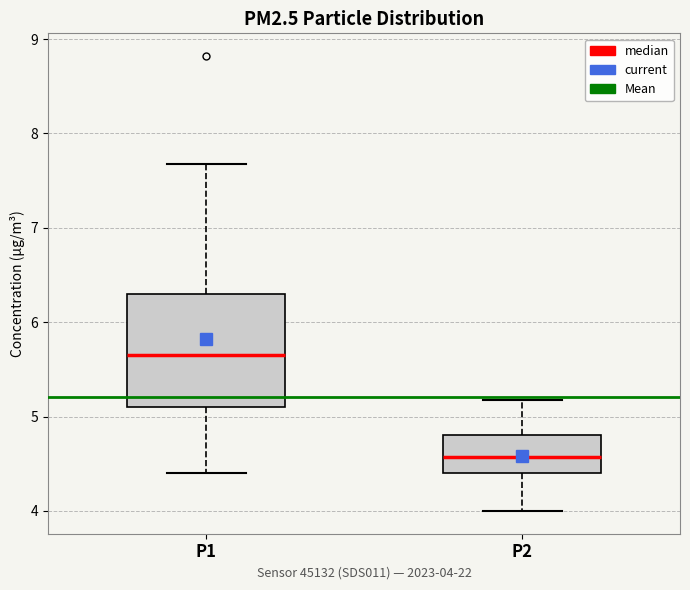

Which box has the lowest median line?

P2